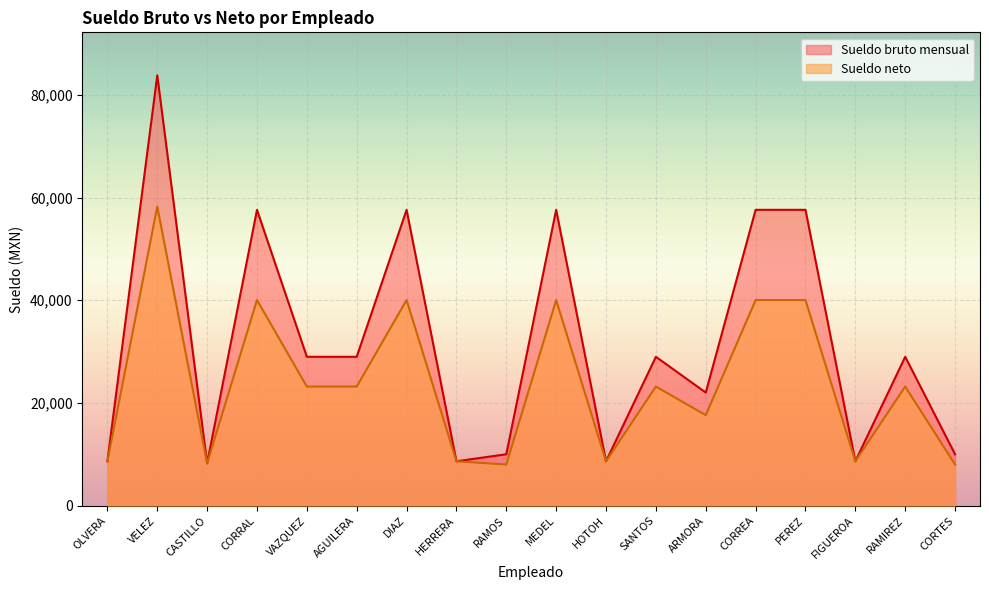

At how many categories does at least one series exceed 14329?

11